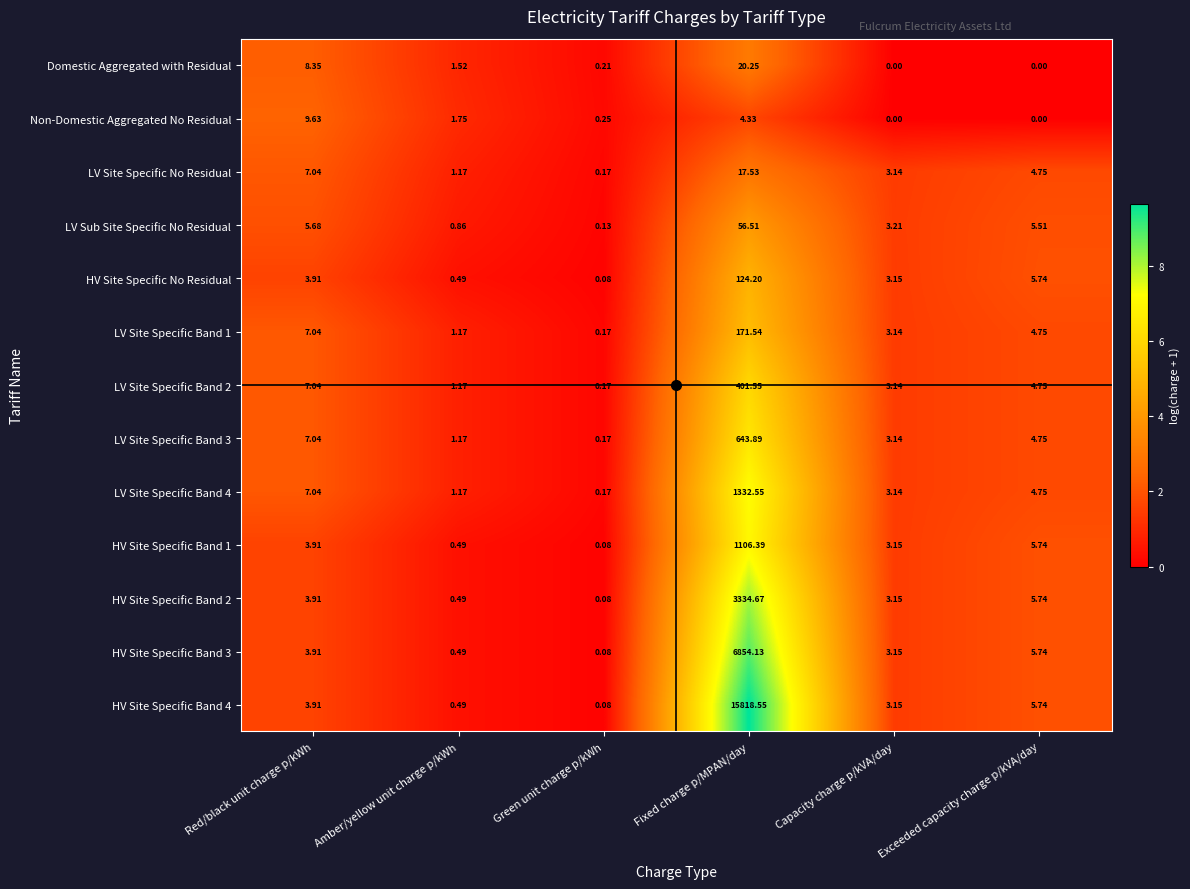

Which category has the highest value across all series?

Fixed charge p/MPAN/day